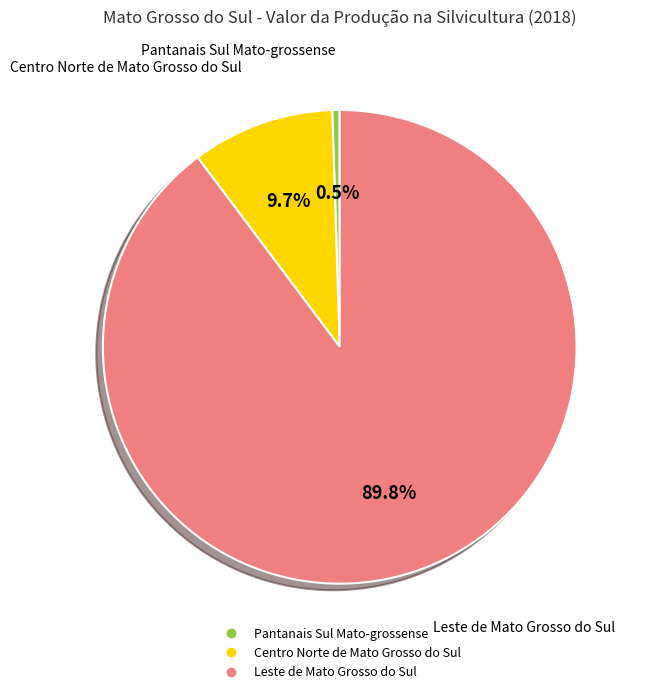

The Pantanais Sul Mato-grossense slice represents 11% of the pie. True or false?

False